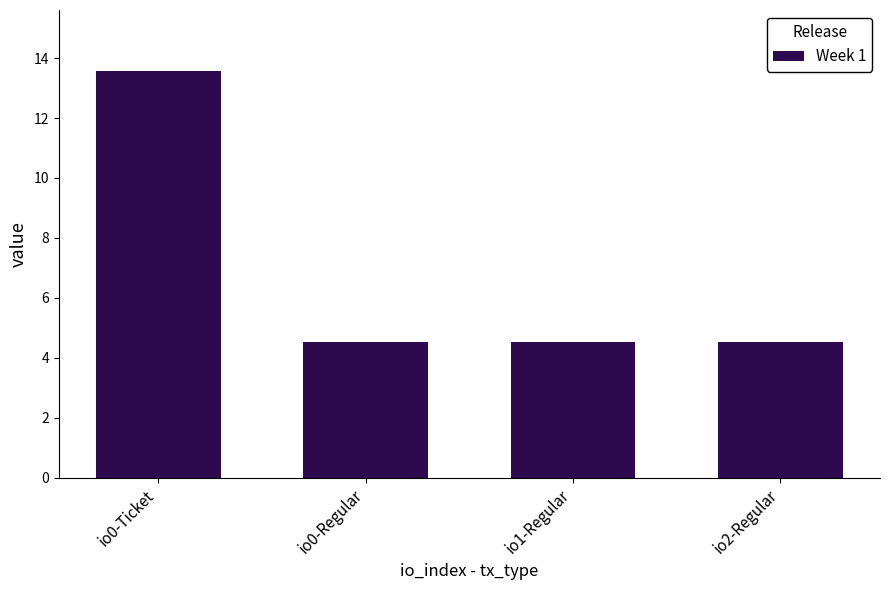

What is the ratio of the value at io1-Regular to the value at io2-Regular?

1.0